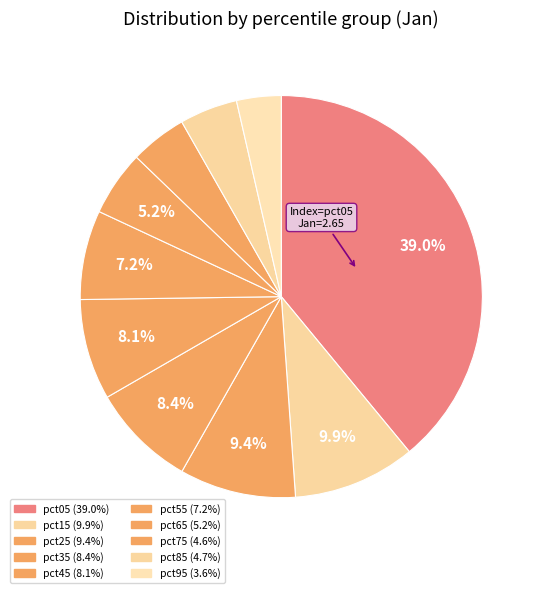

To the nearest percent, what is the difference between the largest and smallest slice percentages?

35%